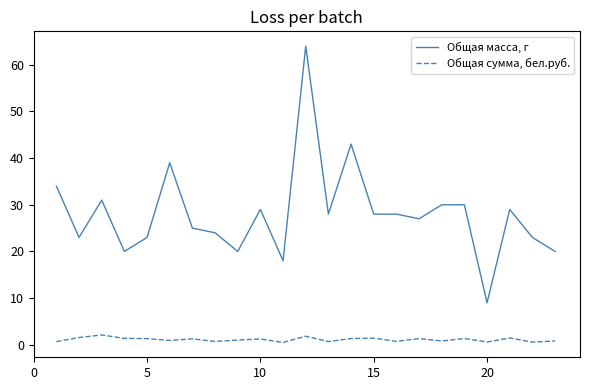

Which series has the largest range (max minus min)?

Общая масса, г